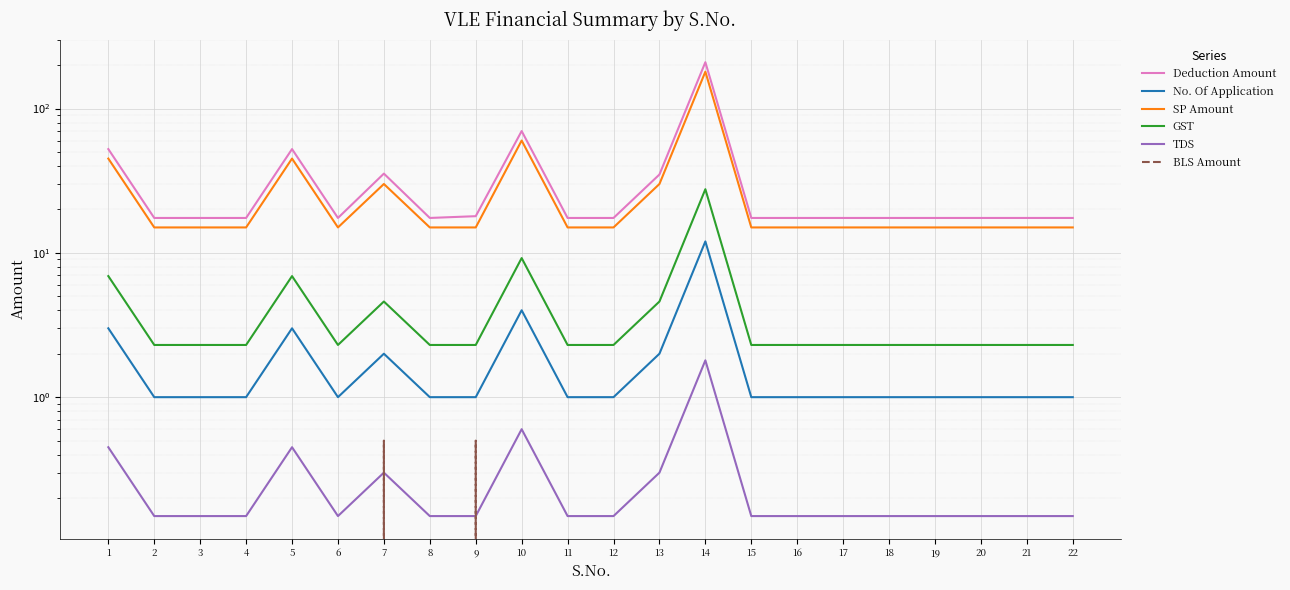

What is the highest value of the BLS Amount series?

0.5